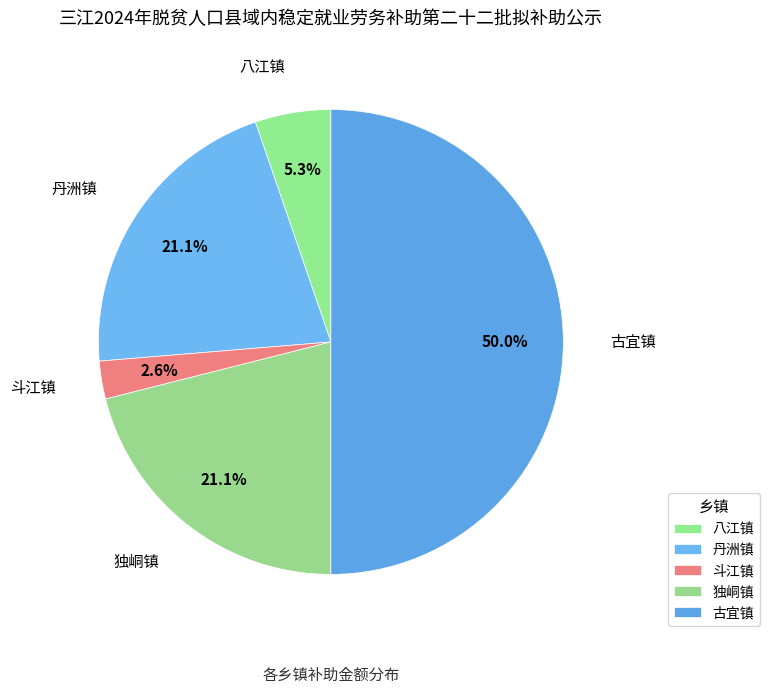

Count the number of slices in the pie.

5